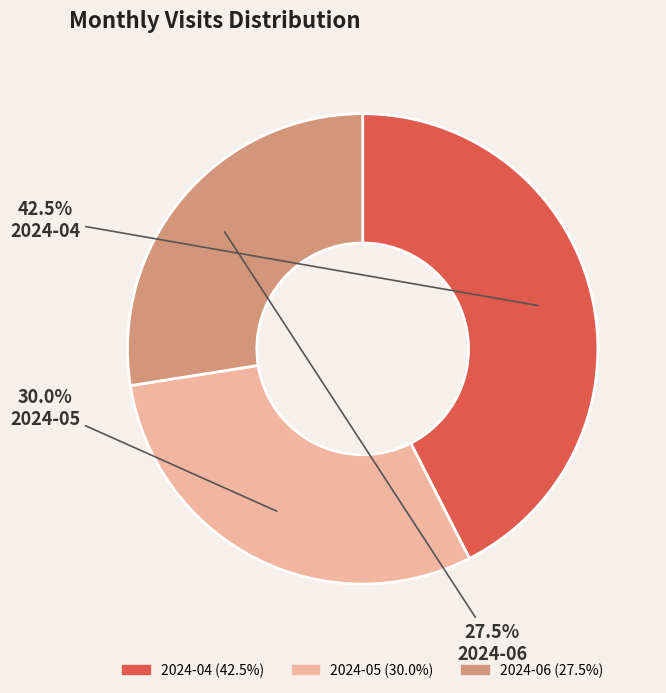

How many slices are in this pie chart?

3